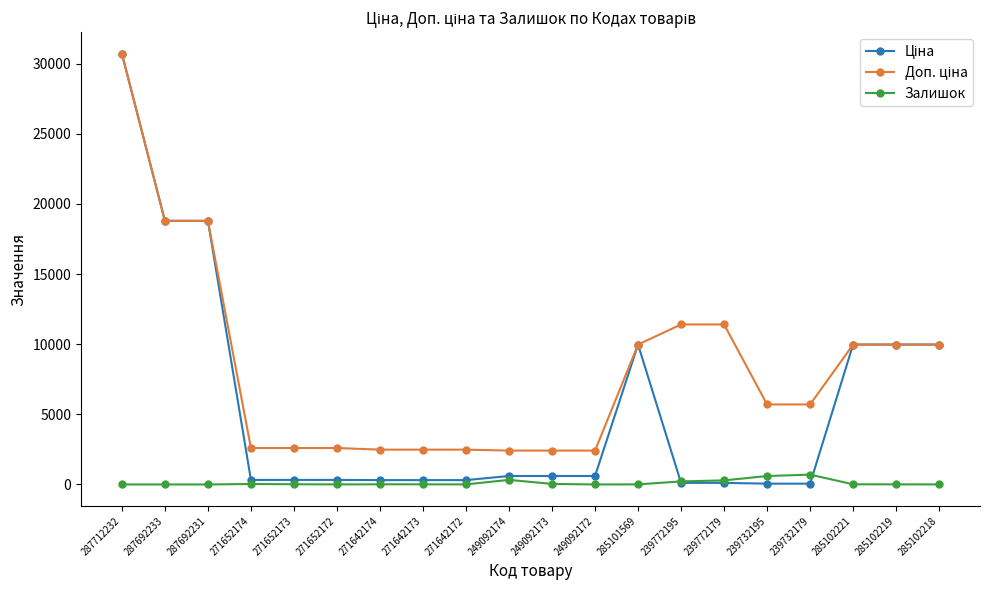

True or false: Залишок has more than 1 interior local peaks.

True